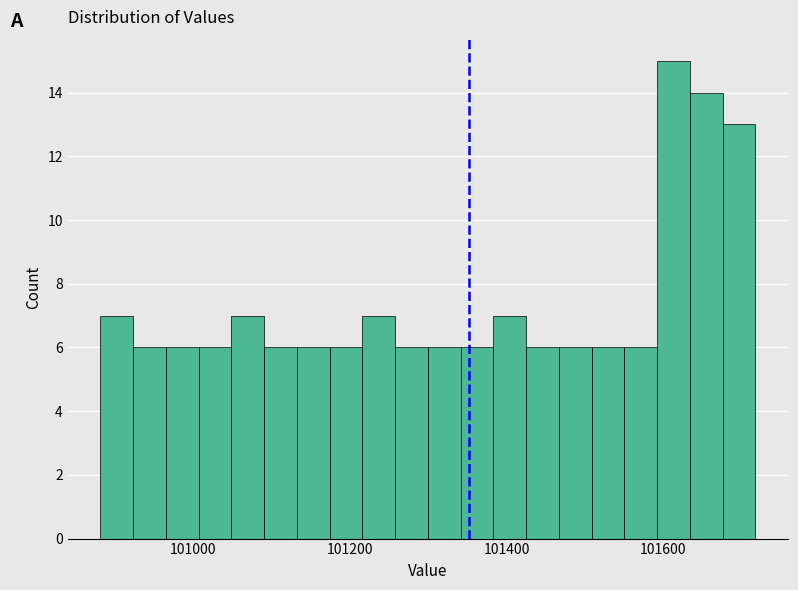

Around what value on the x-axis is the tallest bar? Give the approximate position of its centre, as read against the axis.

101620